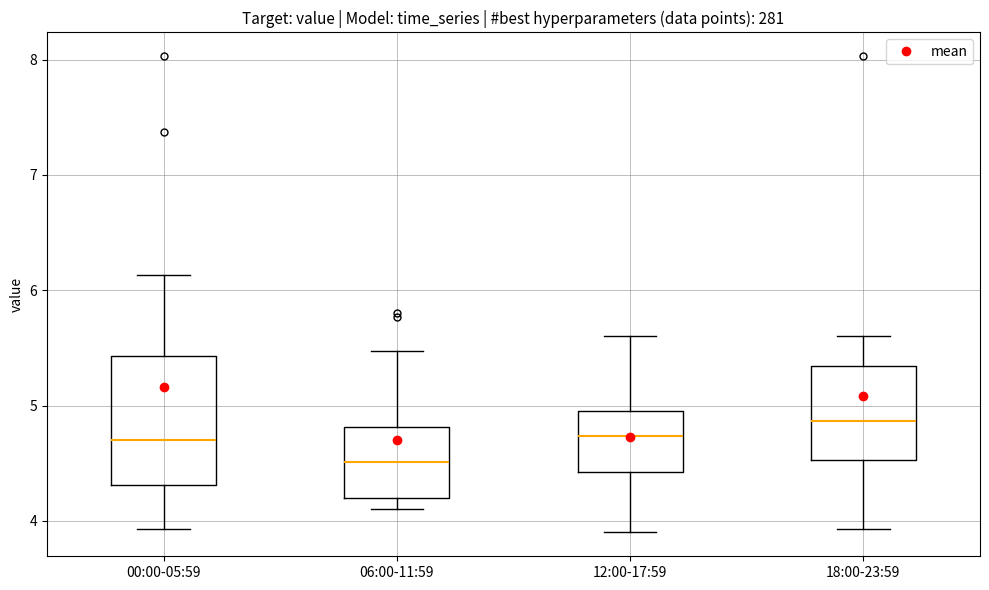

Reading left to right, read every box against the y-axis: the position of its median line, the range the box covers, and the ends of its whiskers. The values are not printed on the chart, so give them approximately, as read against the axis.

00:00-05:59: median 4.7, box 4.3 to 5.4, whiskers 3.9 to 6.1
06:00-11:59: median 4.5, box 4.2 to 4.8, whiskers 4.1 to 5.5
12:00-17:59: median 4.7, box 4.4 to 5.0, whiskers 3.9 to 5.6
18:00-23:59: median 4.9, box 4.5 to 5.3, whiskers 3.9 to 5.6